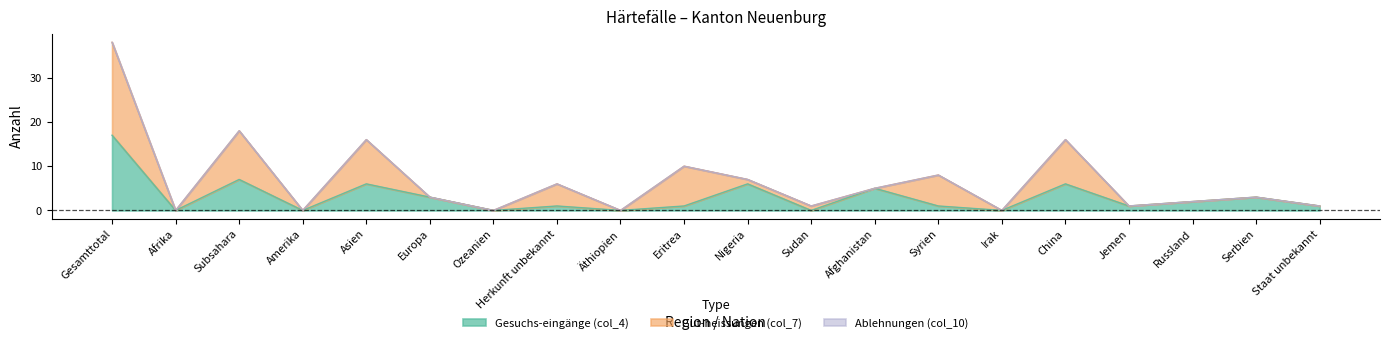

The Gut-heissungen (col_7) series shows 0 at Europa. True or false?

True